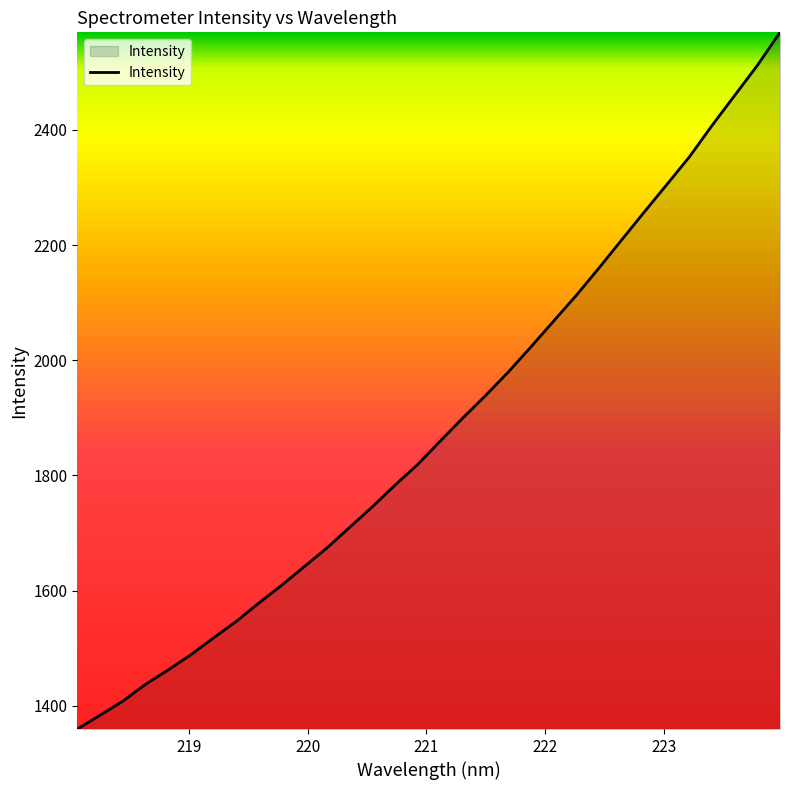

Count the number of categories in the chart.

32